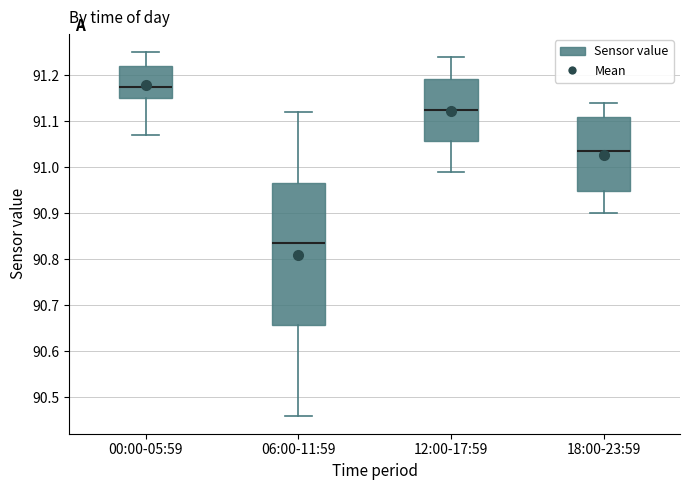

Reading left to right, read every box against the y-axis: the position of its median line, the range the box covers, and the ends of its whiskers. The values are not printed on the chart, so give them approximately, as read against the axis.

00:00-05:59: median 91.18, box 91.15 to 91.22, whiskers 91.07 to 91.25
06:00-11:59: median 90.84, box 90.66 to 90.97, whiskers 90.46 to 91.12
12:00-17:59: median 91.13, box 91.06 to 91.19, whiskers 90.99 to 91.24
18:00-23:59: median 91.04, box 90.95 to 91.11, whiskers 90.90 to 91.14